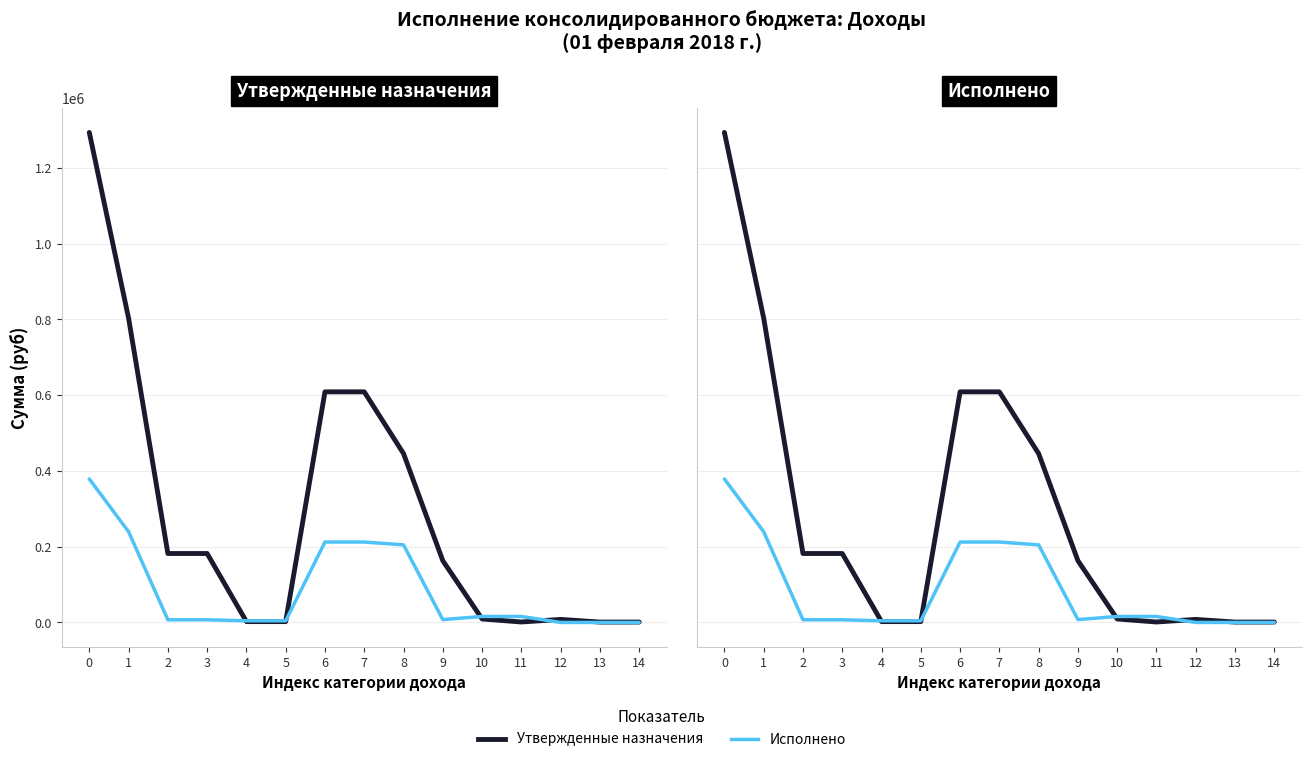

What is the total value across all series at 12?

8000.0